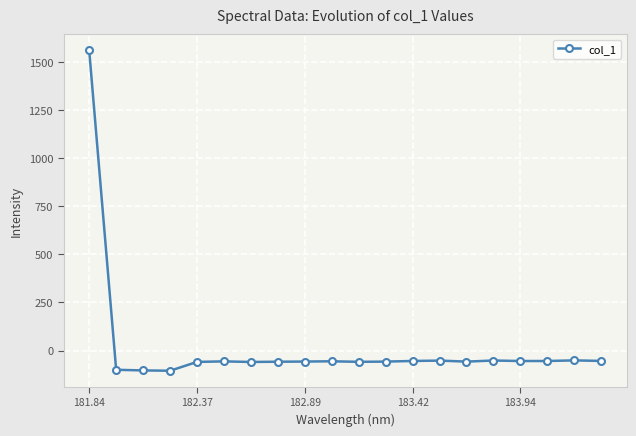

What is the maximum value shown in the chart?

1562.2